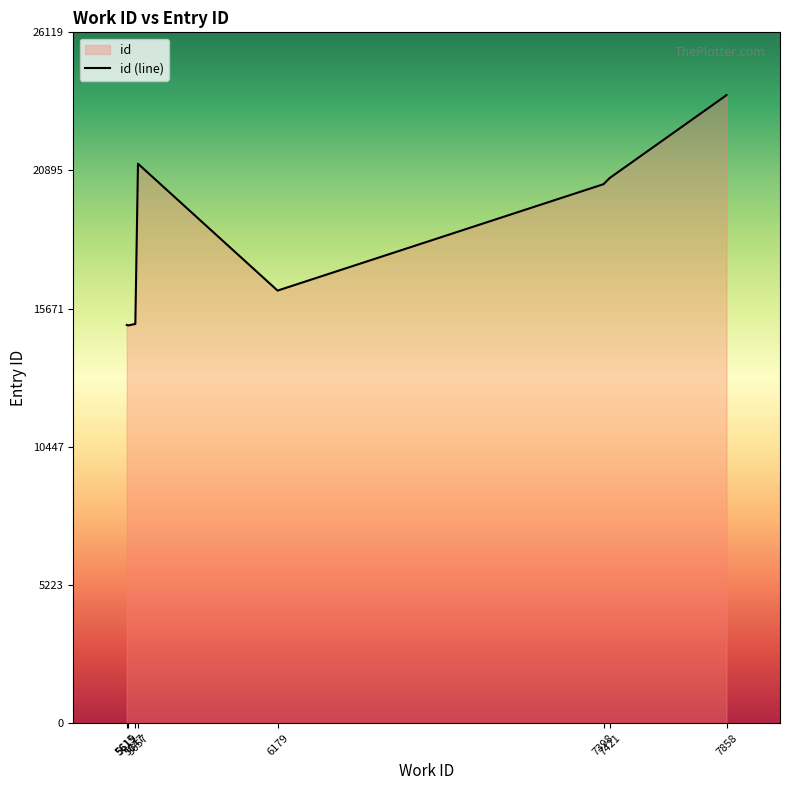

Is it true that the value at 5615 is 15060?

True